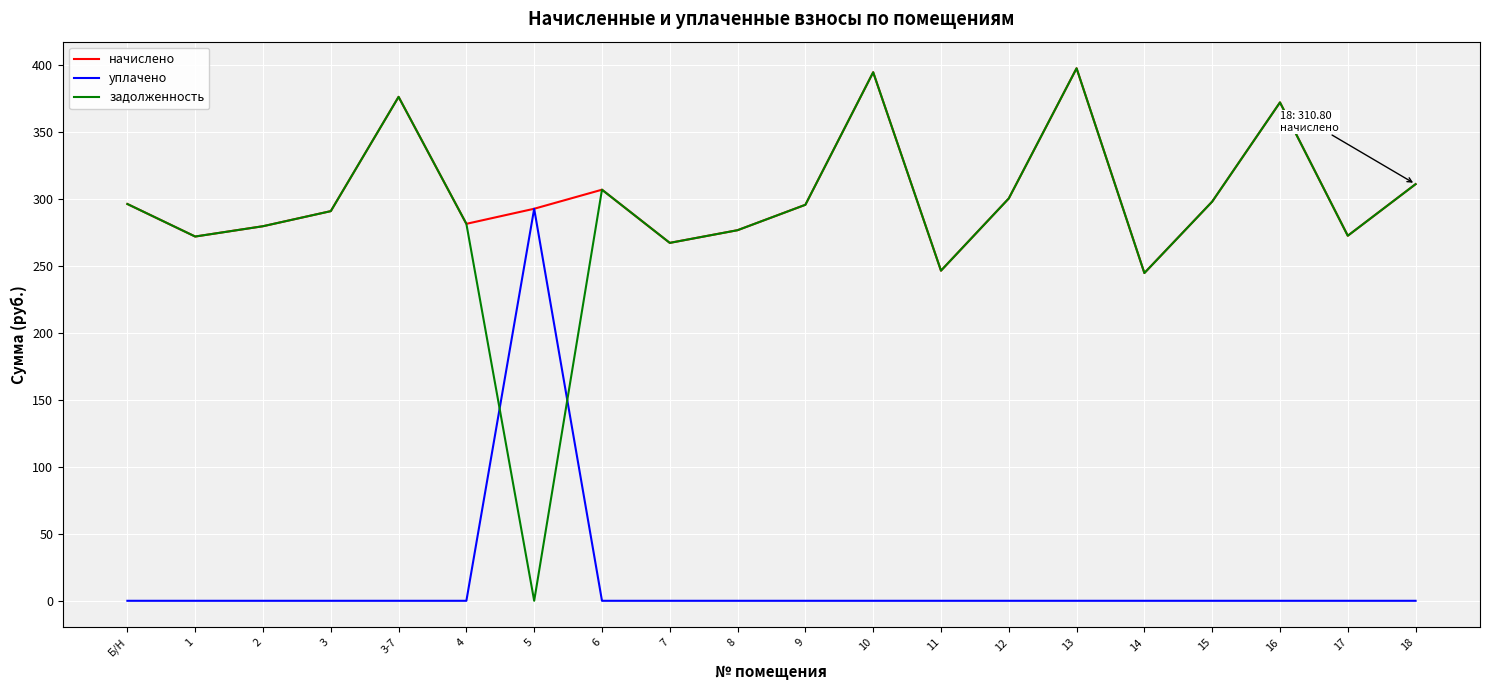

How many positive values does the задолженность series have?

19